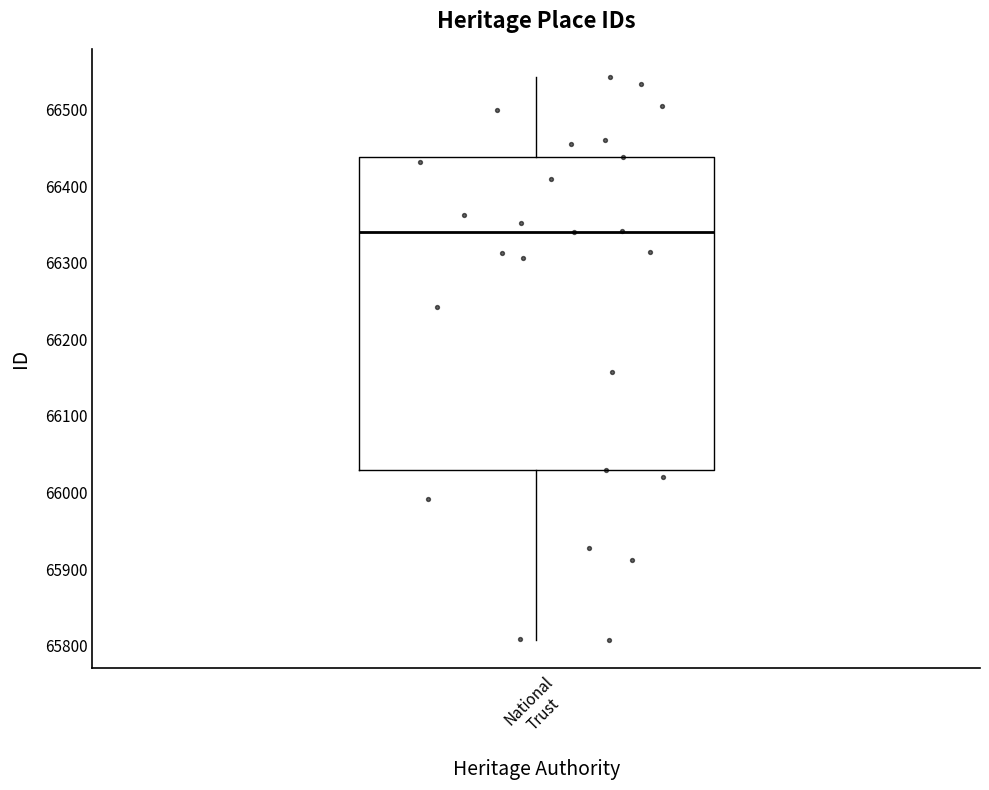

Transcribe this box plot: give where the median line is, the range the box spans, and where the two whiskers end, as read against the y-axis. The values are not printed on the chart, so give them approximately, as read against the axis.

median 66340, box 66030 to 66440, whiskers 65810 to 66540